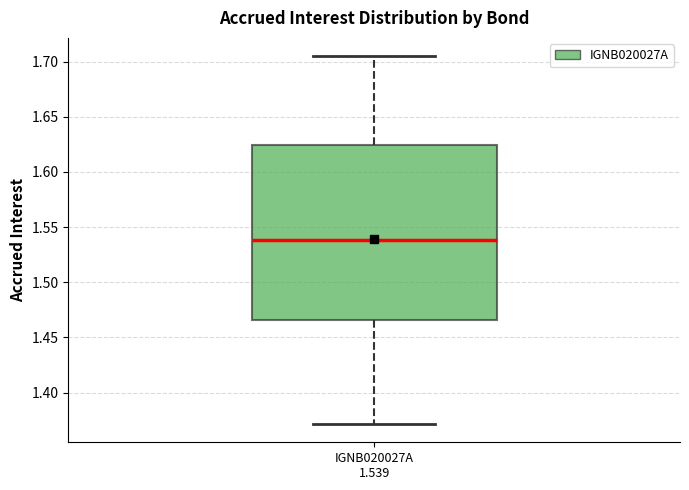

Where does the median line of the box for IGNB020027A 1.539 sit on the y-axis? The values are not printed on the chart, so give them approximately, as read against the axis.

1.540